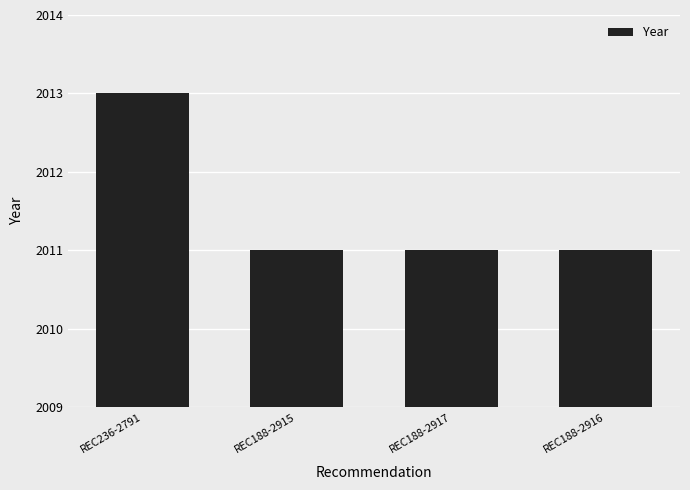

What is the approximate value at REC188-2915?

2011